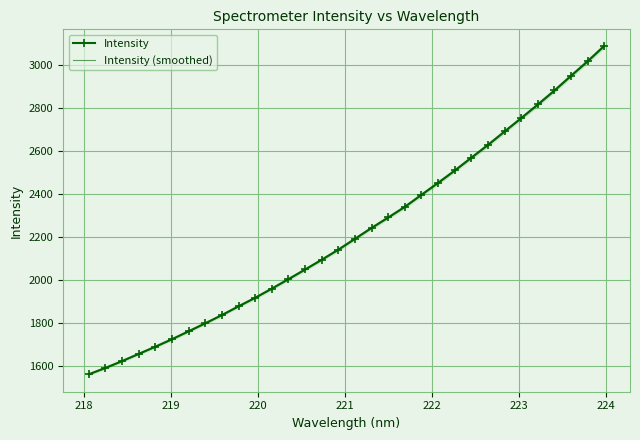

What is the maximum value for Intensity (smoothed)?

3084.4